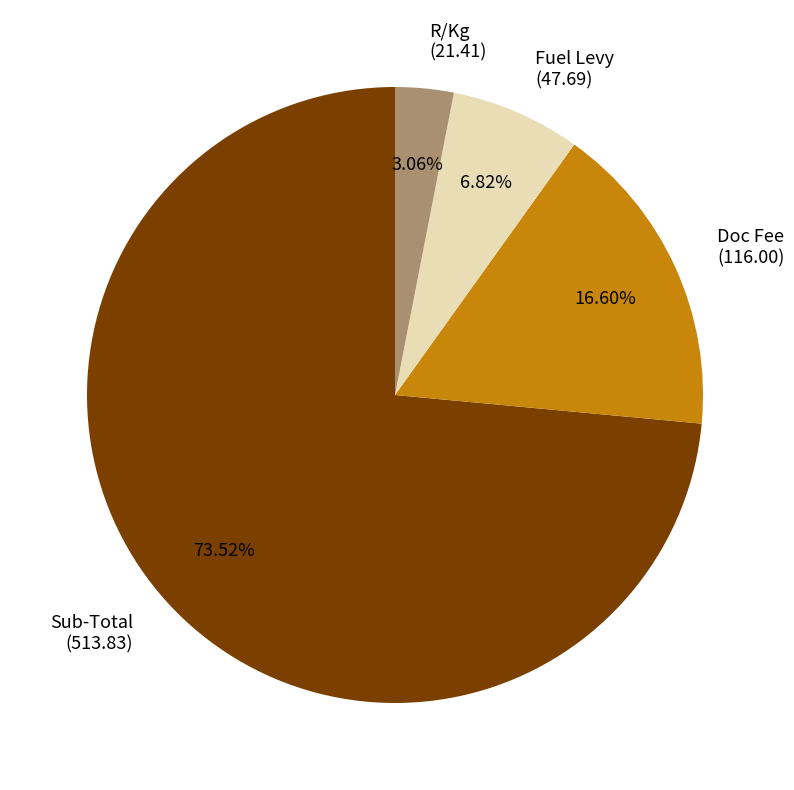

What is the largest slice in the pie chart?

Sub-Total